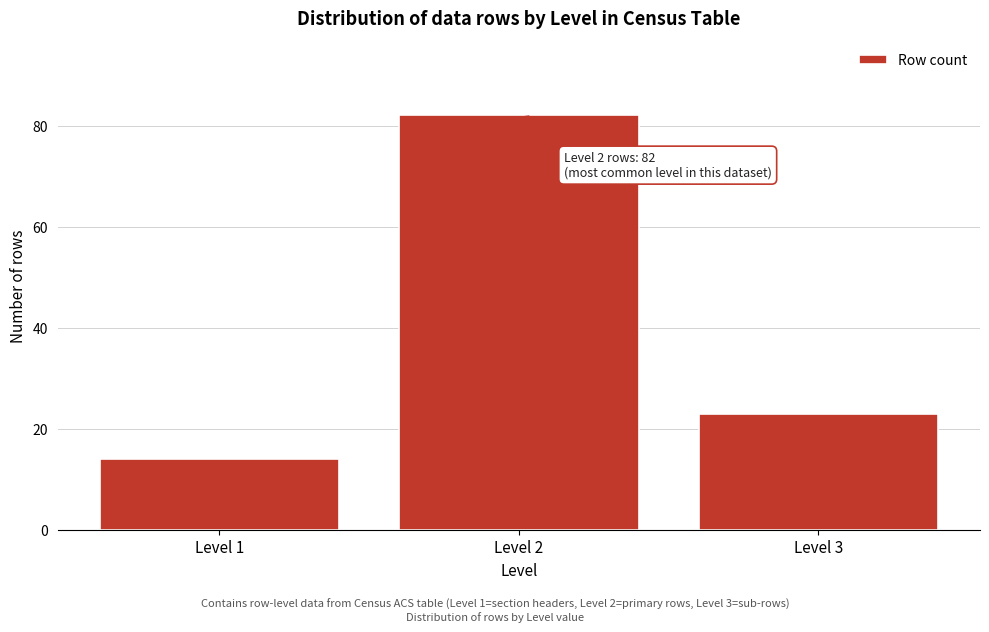

Reading right to left, what are all the values shown in this chart?

23	82	14